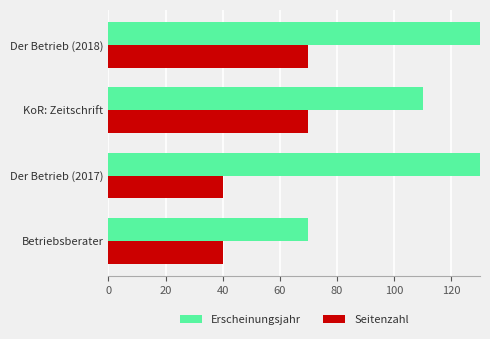

What is the maximum value shown in the chart?

180